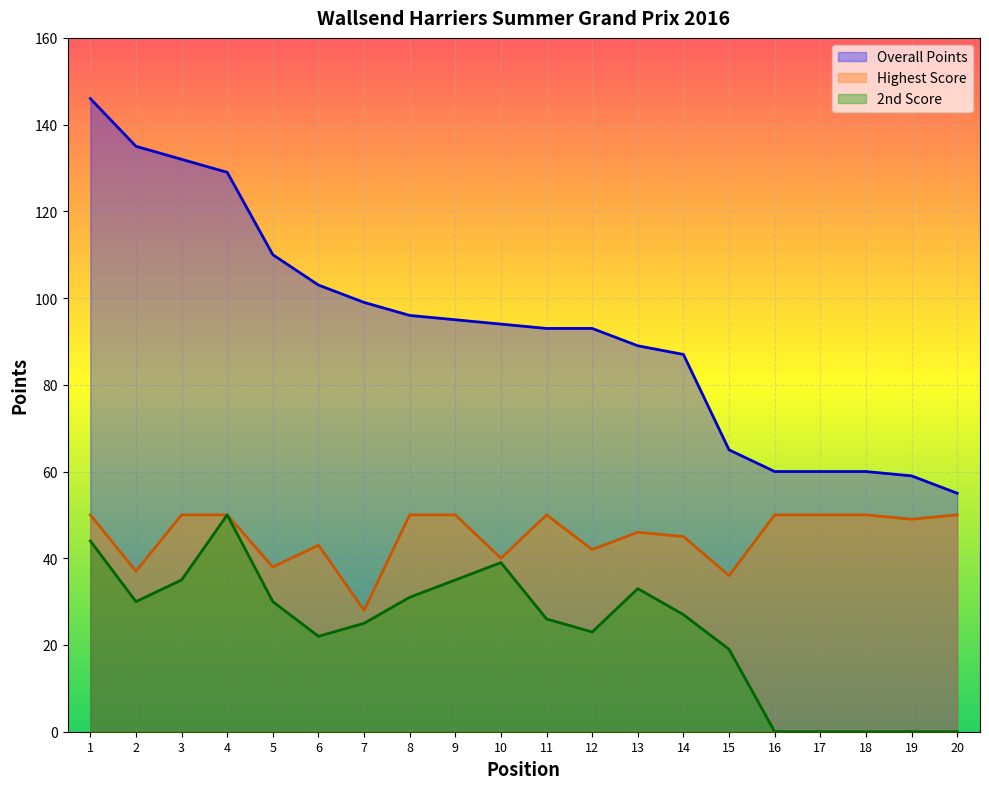

How many interior local peaks does the Highest Score series have?

3